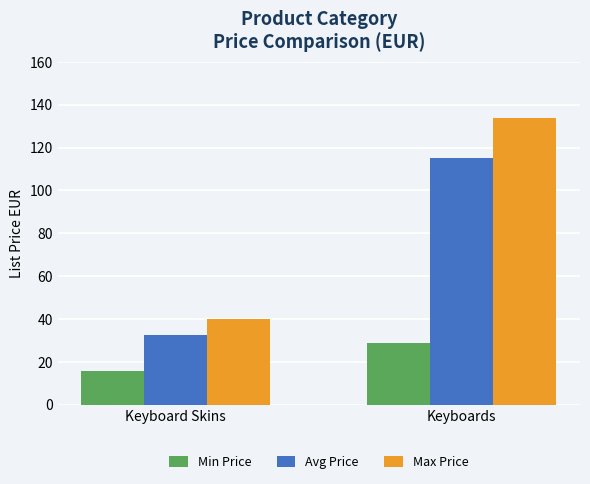

Which series has the largest total across all categories?

Max Price